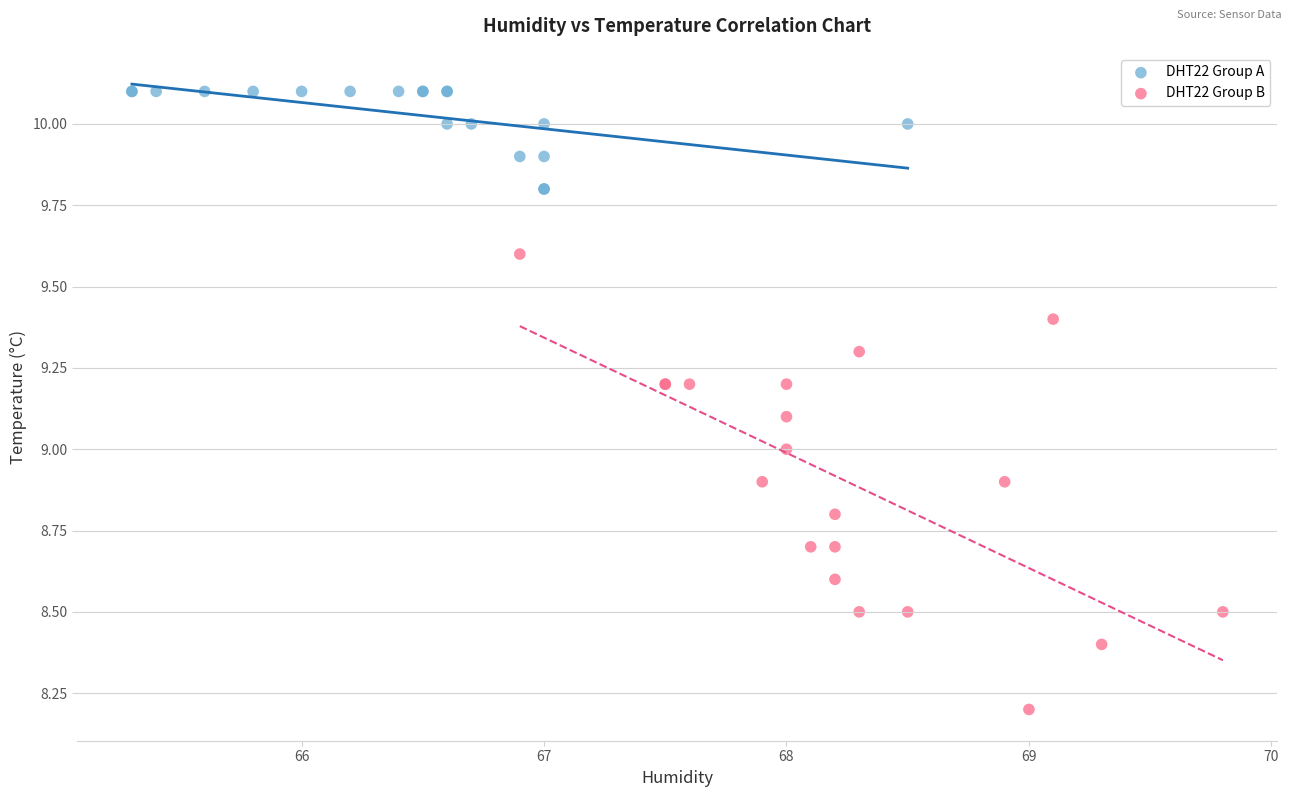

What are all the series names shown in the legend?

DHT22 Group A, DHT22 Group B